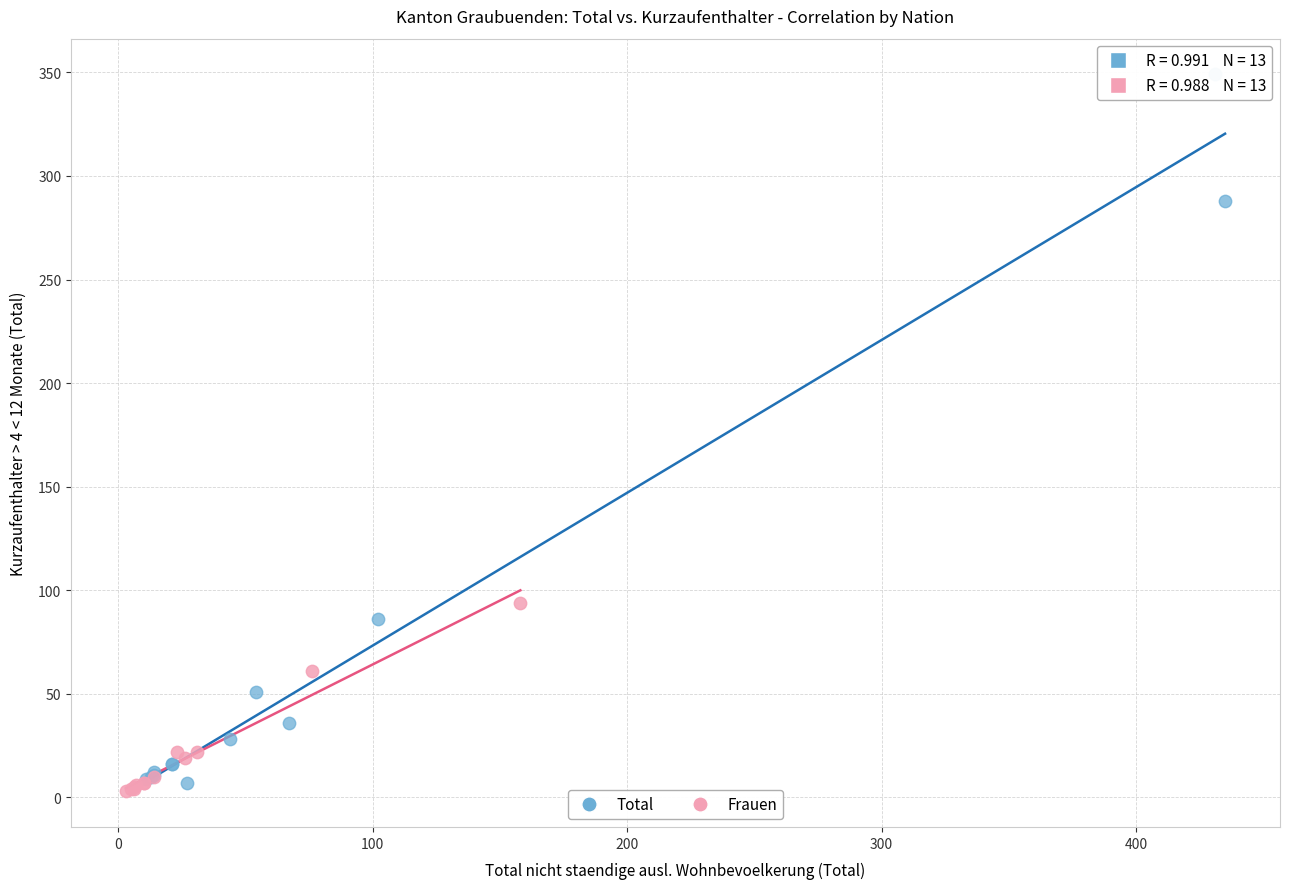

Which series has the widest spread of Y values?

Total